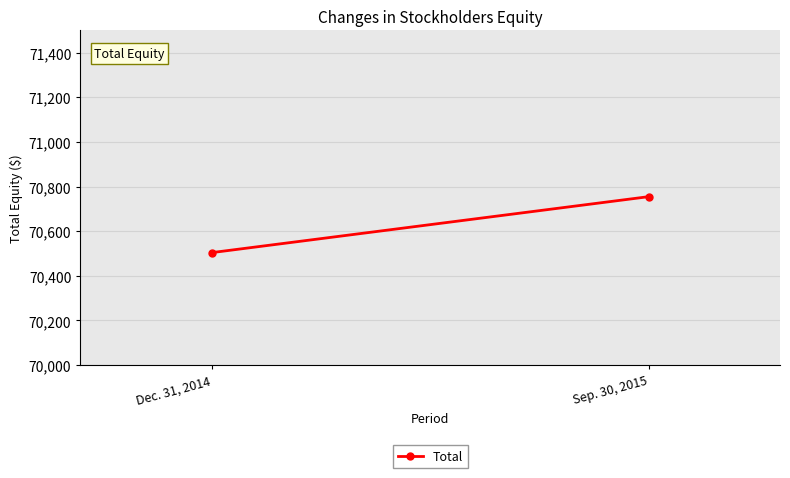

Rank the categories by value from highest to lowest.

Sep. 30, 2015, Dec. 31, 2014